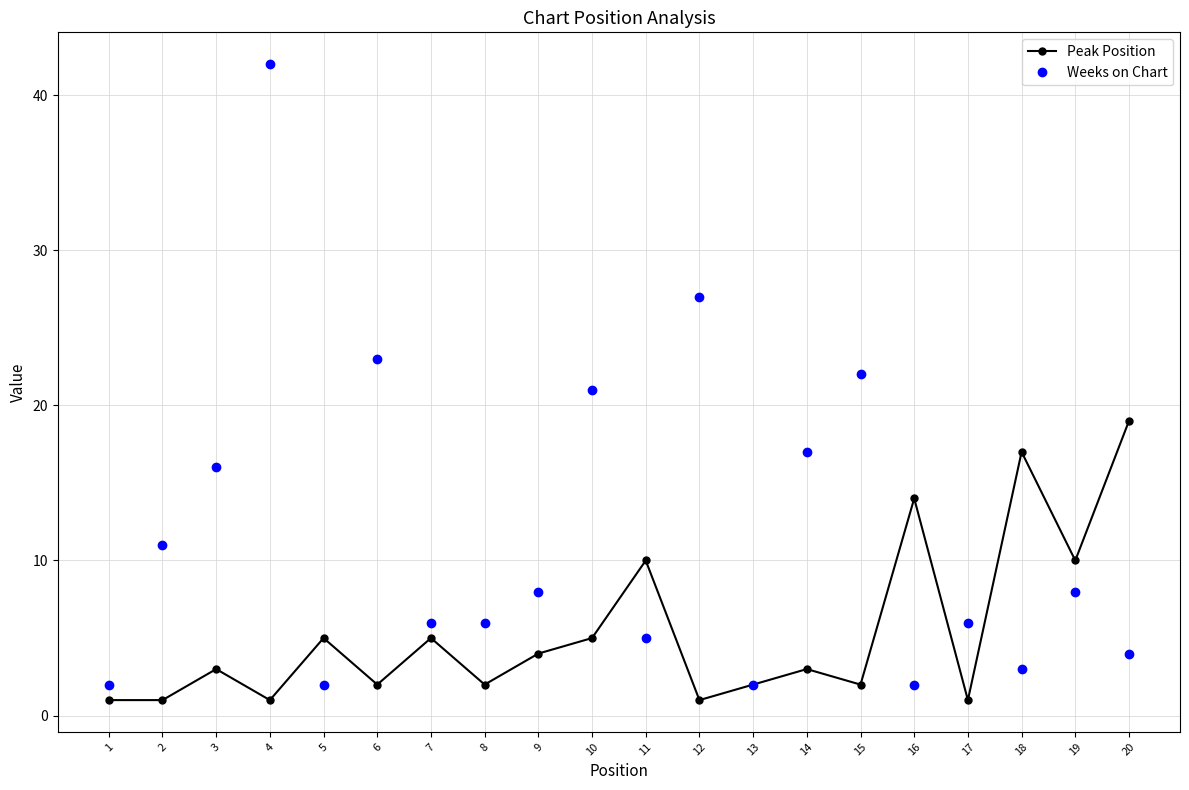

Reading right to left, list all the values displayed in this chart.

Peak Position: 20=19	19=10	18=17	17=1	16=14	15=2	14=3	13=2	12=1	11=10	10=5	9=4	8=2	7=5	6=2	5=5	4=1	3=3	2=1	1=1
Weeks on Chart: 20=4	19=8	18=3	17=6	16=2	15=22	14=17	13=2	12=27	11=5	10=21	9=8	8=6	7=6	6=23	5=2	4=42	3=16	2=11	1=2